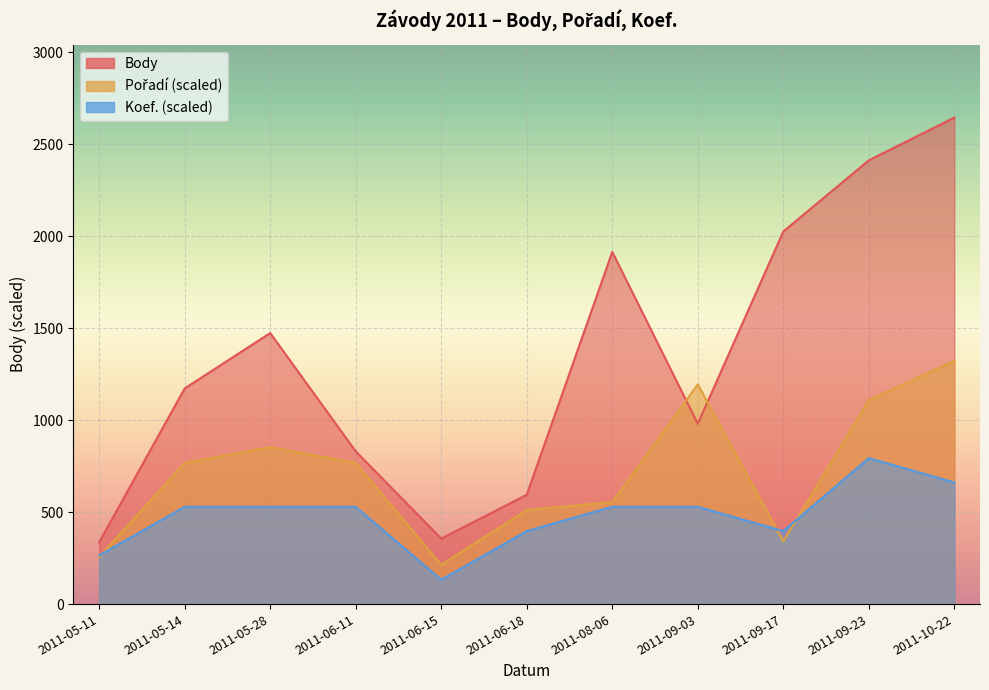

How many data points in Pořadí are above 767?

6